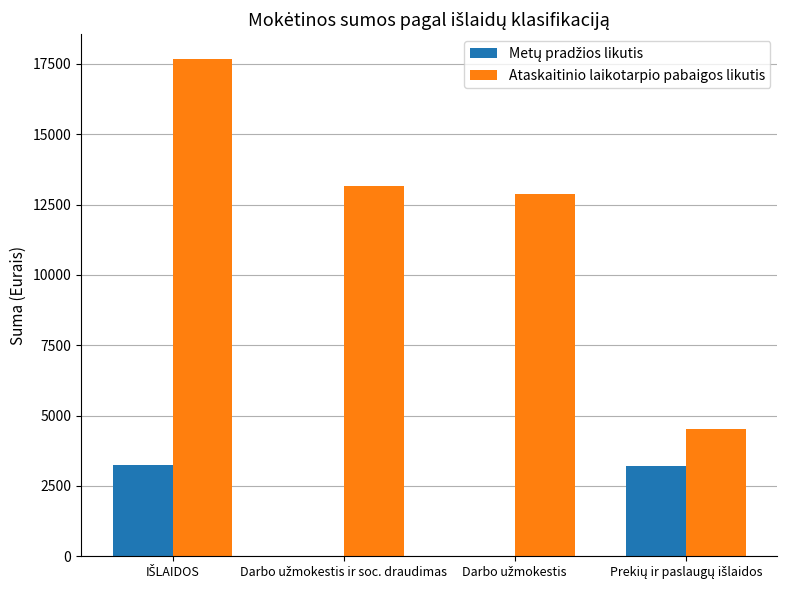

What is the greatest value displayed?

17666.7